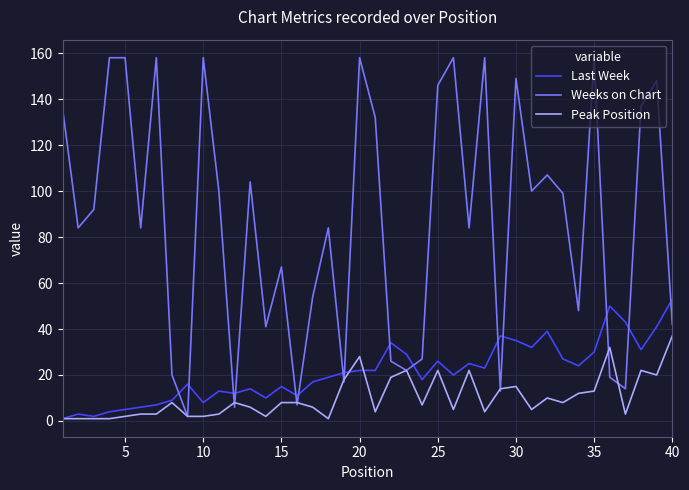

What is the average value of the Weeks on Chart series?

87